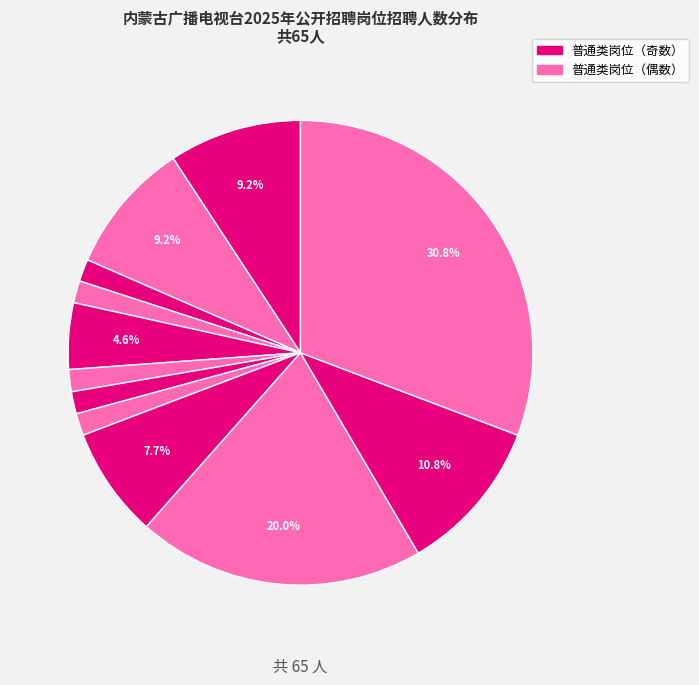

How many segments does this pie chart have?

12